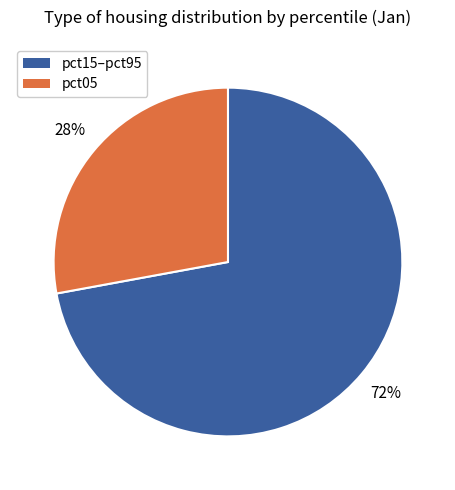

To the nearest percent, what is the difference between the largest and smallest slice percentages?

44%